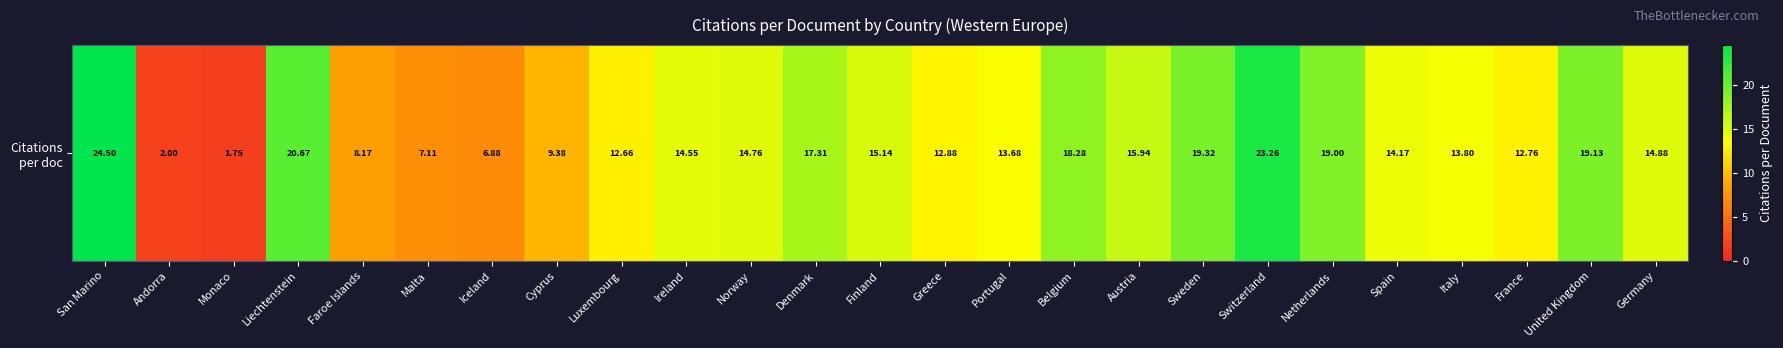

Rank the categories by value from highest to lowest.

San Marino, Switzerland, Liechtenstein, Sweden, United Kingdom, Netherlands, Belgium, Denmark, Austria, Finland, Germany, Norway, Ireland, Spain, Italy, Portugal, Greece, France, Luxembourg, Cyprus, Faroe Islands, Malta, Iceland, Andorra, Monaco